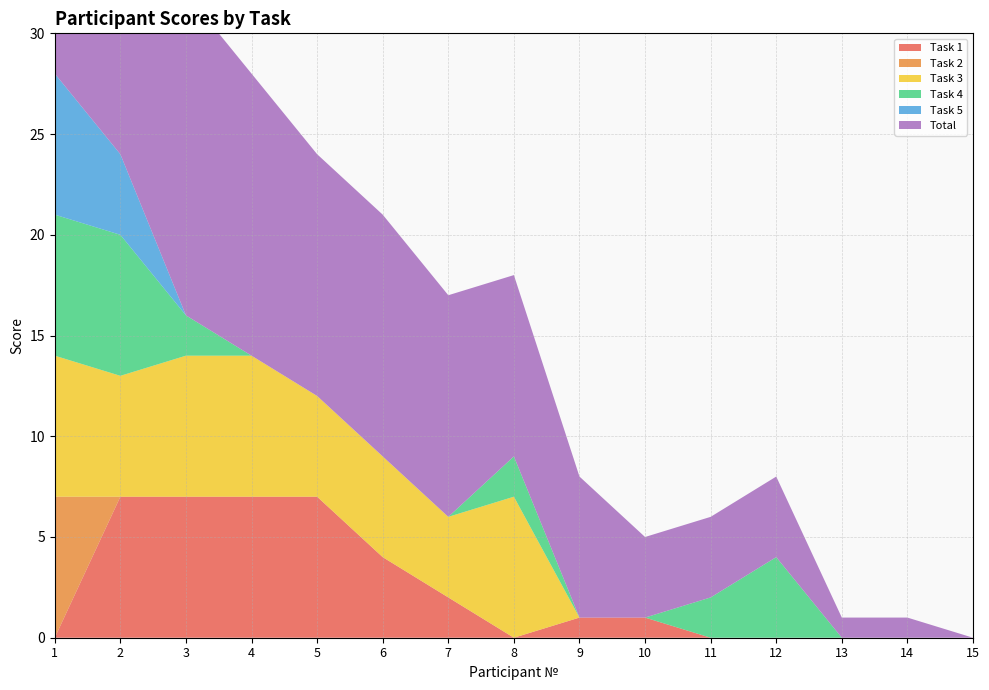

Reading right to left, transcribe all the data shown in this chart.

Task 1: 0	0	0	0	0	1	1	0	2	4	7	7	7	7	0
Task 2: 0	0	0	0	0	0	0	0	0	0	0	0	0	0	7
Task 3: 0	0	0	0	0	0	0	7	4	5	5	7	7	6	7
Task 4: 0	0	0	4	2	0	0	2	0	0	0	0	2	7	7
Task 5: 0	0	0	0	0	0	0	0	0	0	0	0	0	4	7
Total: 0	1	1	4	4	4	7	9	11	12	12	14	16	24	28